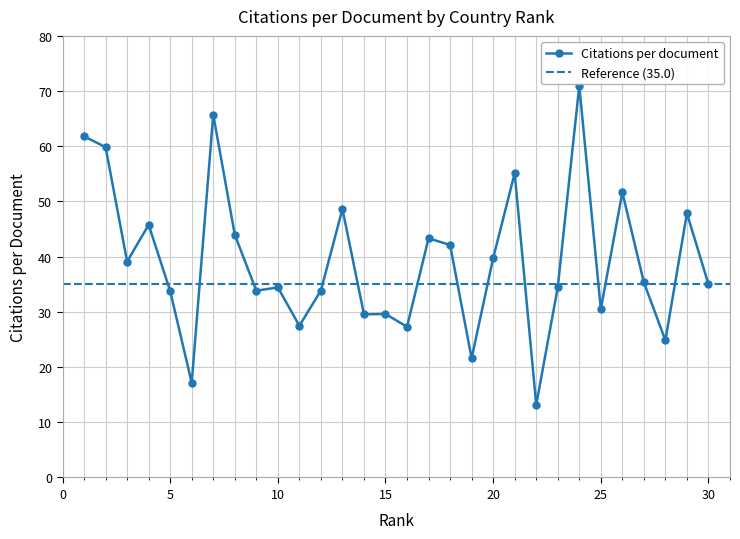

Reading right to left, transcribe all the data shown in this chart.

35.0	47.9	24.8	35.3	51.7	30.5	71.0	34.4	13.2	55.1	39.7	21.6	42.1	43.3	27.3	29.6	29.6	48.6	33.9	27.5	34.4	33.8	44.0	65.8	17.1	33.8	45.8	39.1	59.8	61.8